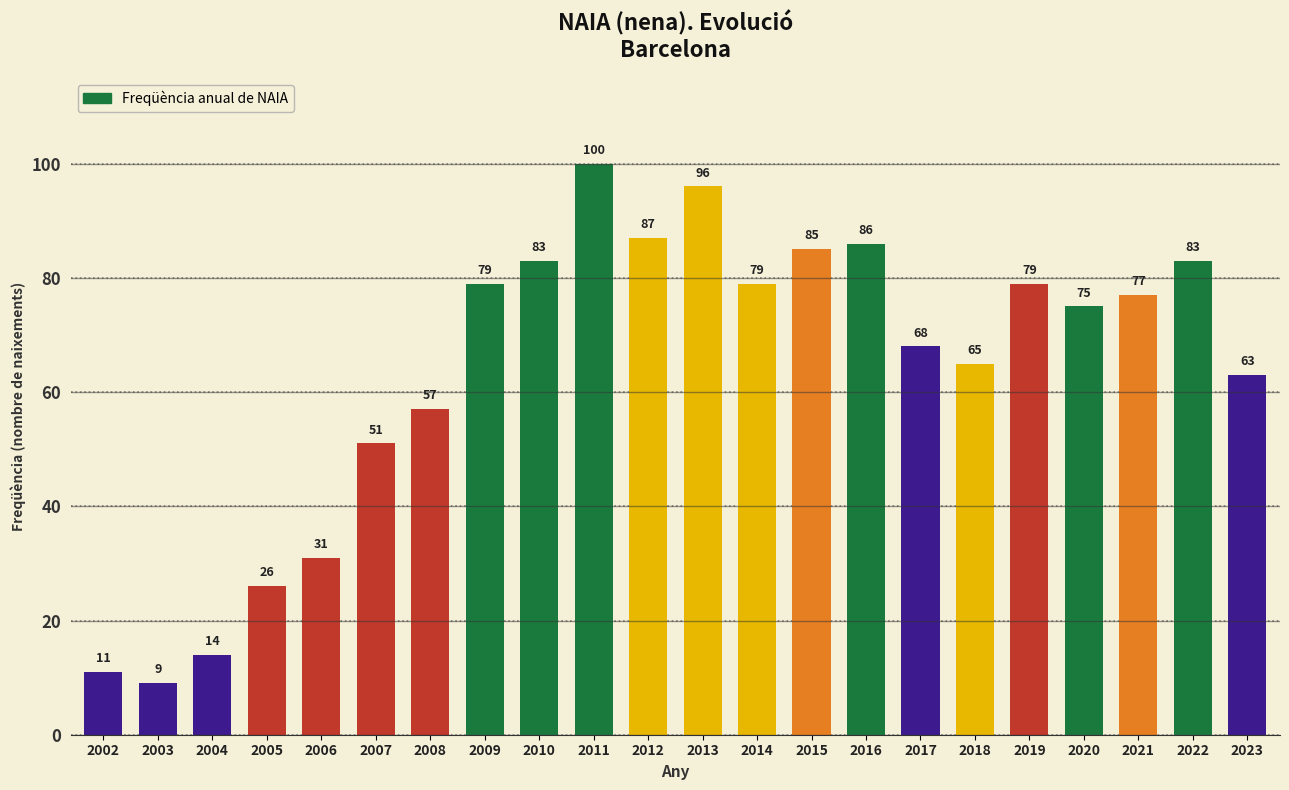

Reading right to left, transcribe all the data shown in this chart.

63	83	77	75	79	65	68	86	85	79	96	87	100	83	79	57	51	31	26	14	9	11